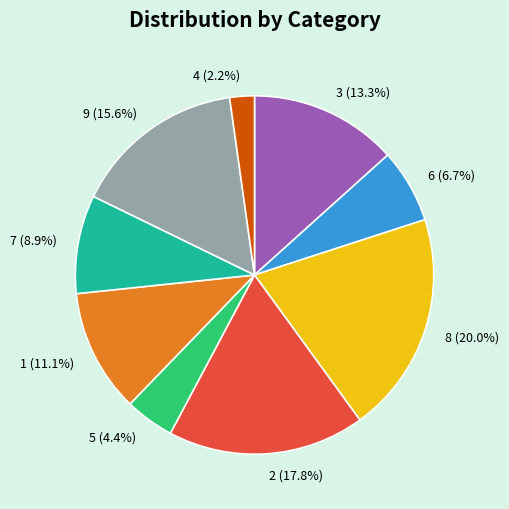

Count the number of slices in the pie.

9